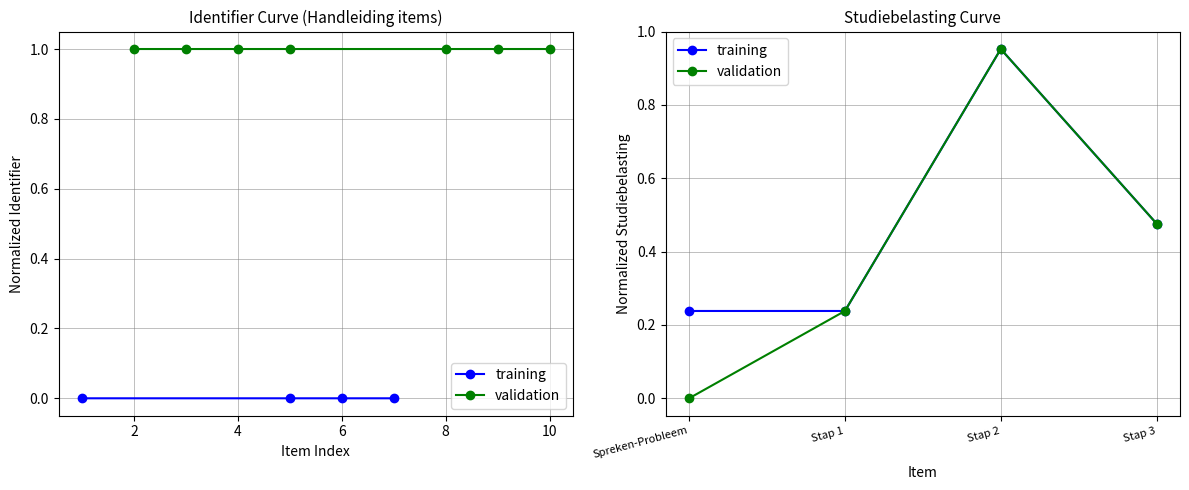

How many categories are shown in the chart?

4